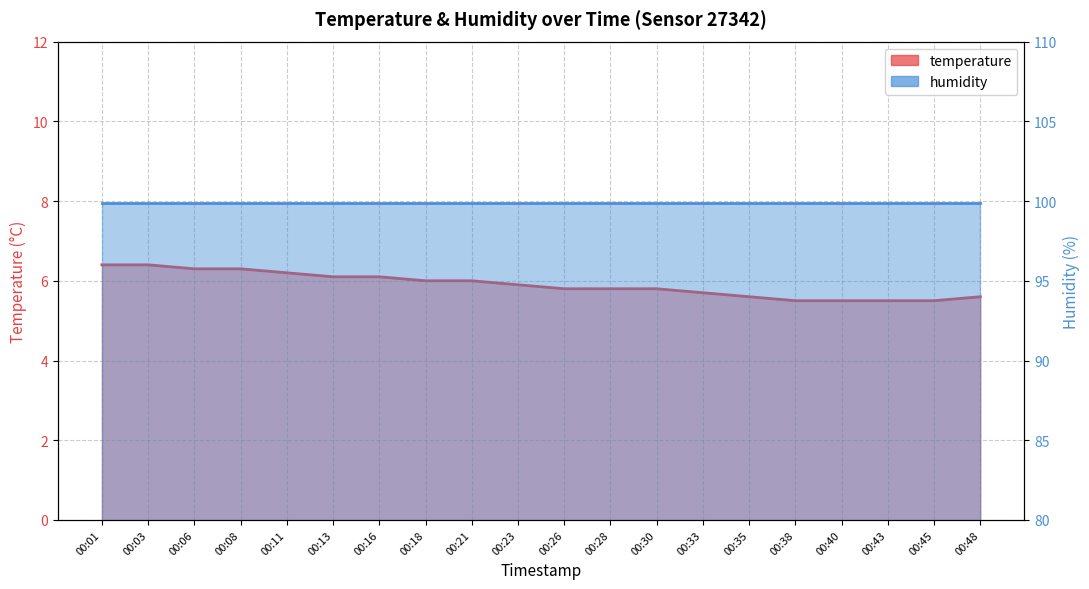

What is the change in value from 00:03 to 00:28?

-0.6